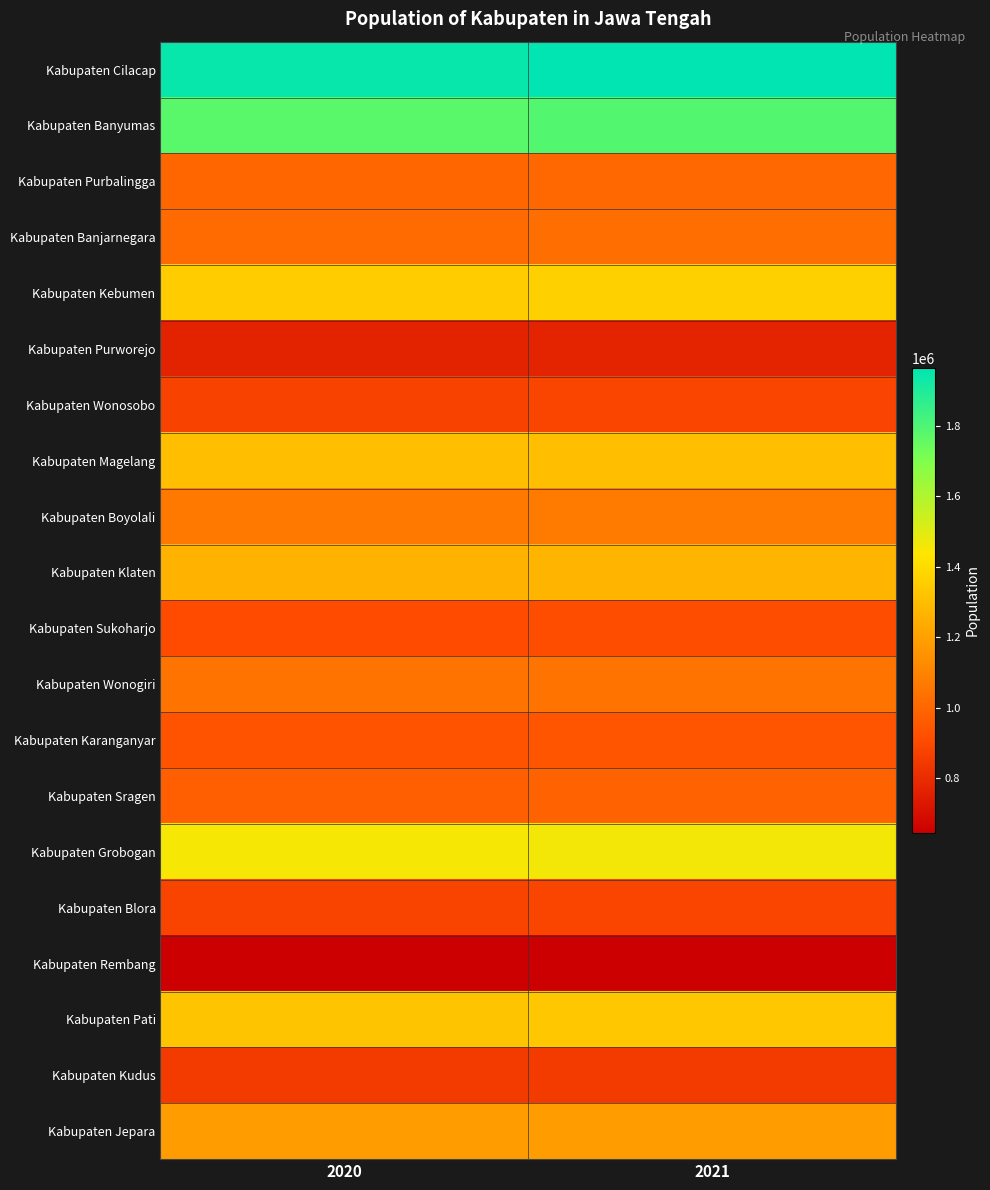

List the series in order of their peak value, highest first.

Kabupaten Cilacap, Kabupaten Banyumas, Kabupaten Grobogan, Kabupaten Kebumen, Kabupaten Pati, Kabupaten Magelang, Kabupaten Klaten, Kabupaten Jepara, Kabupaten Boyolali, Kabupaten Wonogiri, Kabupaten Banjarnegara, Kabupaten Purbalingga, Kabupaten Sragen, Kabupaten Karanganyar, Kabupaten Sukoharjo, Kabupaten Wonosobo, Kabupaten Blora, Kabupaten Kudus, Kabupaten Purworejo, Kabupaten Rembang